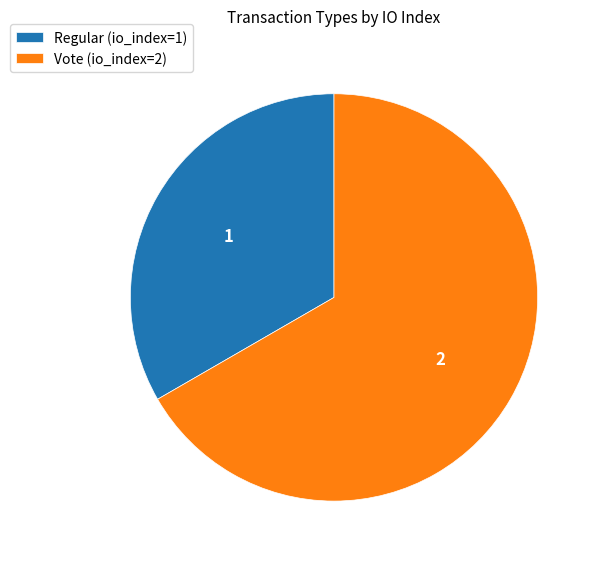

Is there any slice that represents more than half of the pie?

Yes